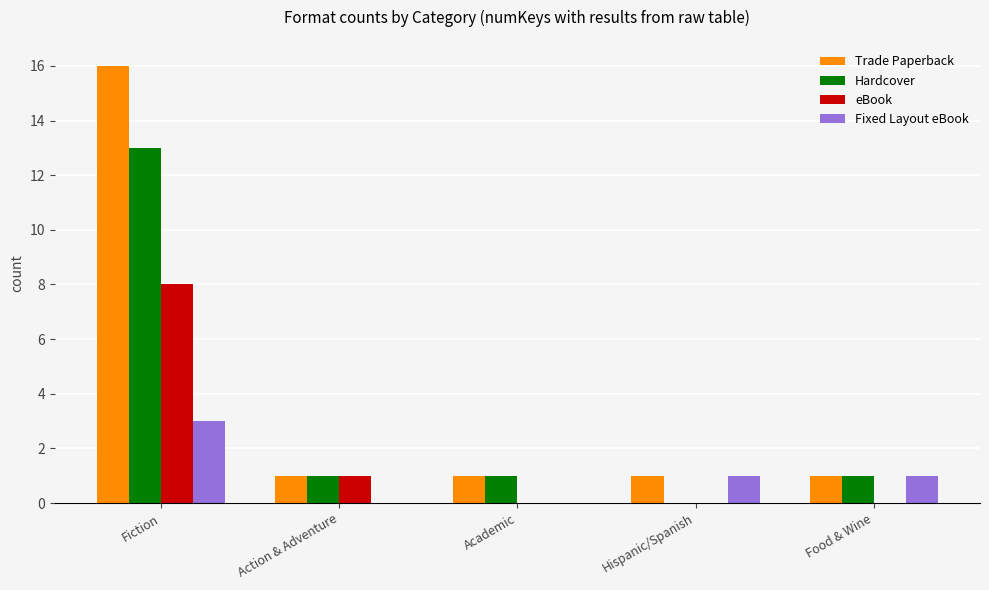

Between Fiction and Action & Adventure, which series saw the biggest shift?

Trade Paperback